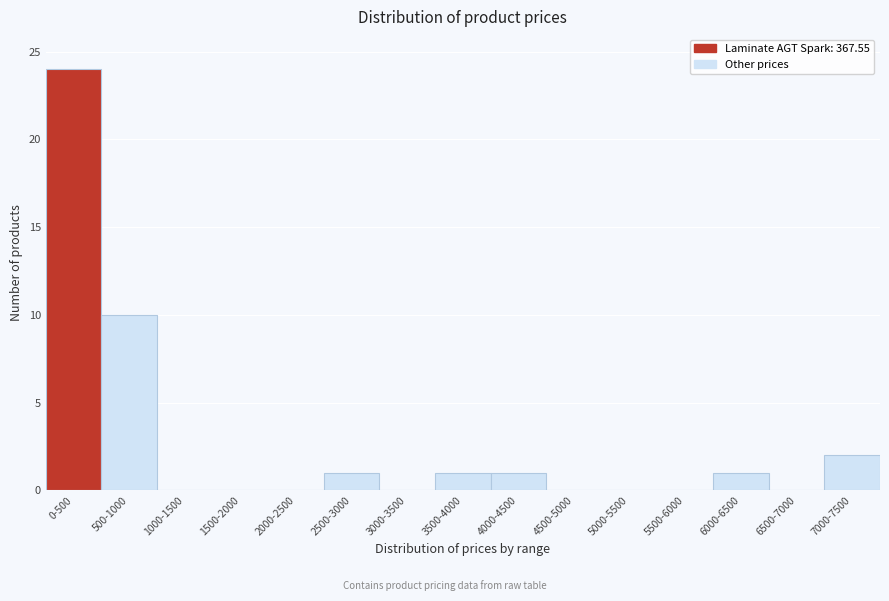

Reading left to right, transcribe all the data shown in this chart.

0-500=24	500-1000=10	1000-1500=0	1500-2000=0	2000-2500=0	2500-3000=1	3000-3500=0	3500-4000=1	4000-4500=1	4500-5000=0	5000-5500=0	5500-6000=0	6000-6500=1	6500-7000=0	7000-7500=2